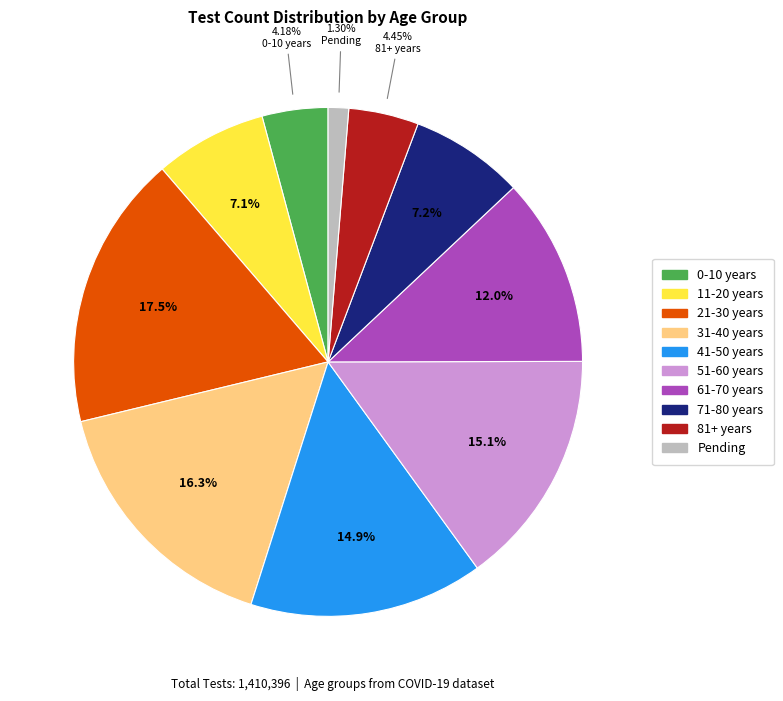

Which has a higher value, 31-40 years or Pending?

31-40 years